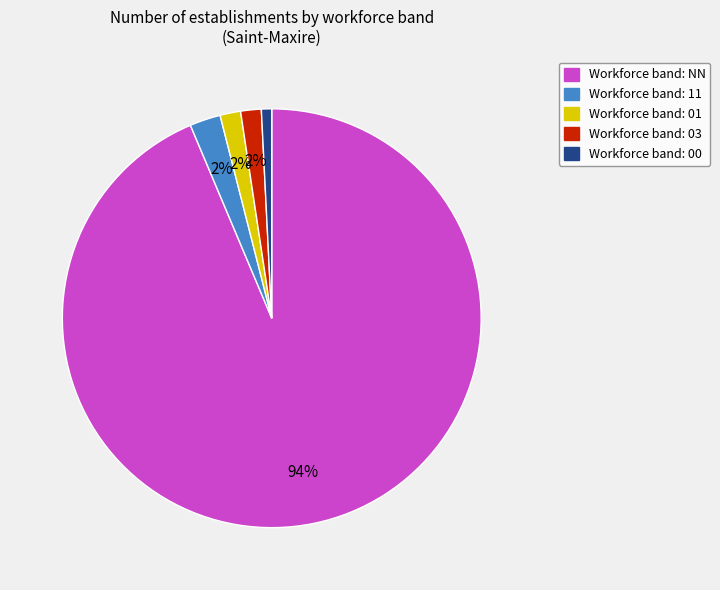

Is there any slice that represents more than half of the pie?

Yes